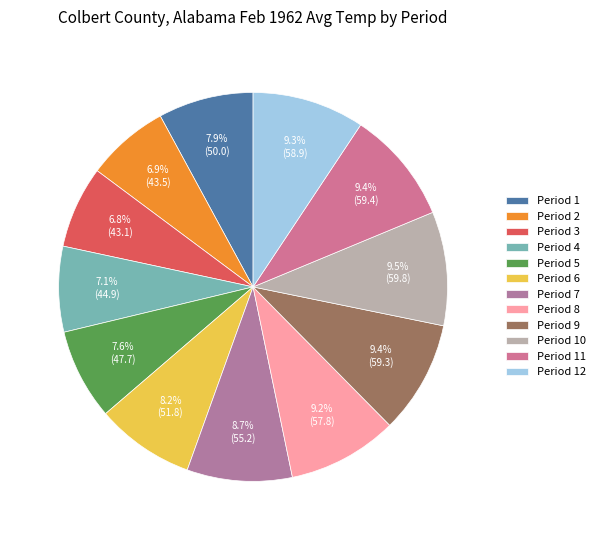

True or false: Period 10 accounts for 4% of the total.

False